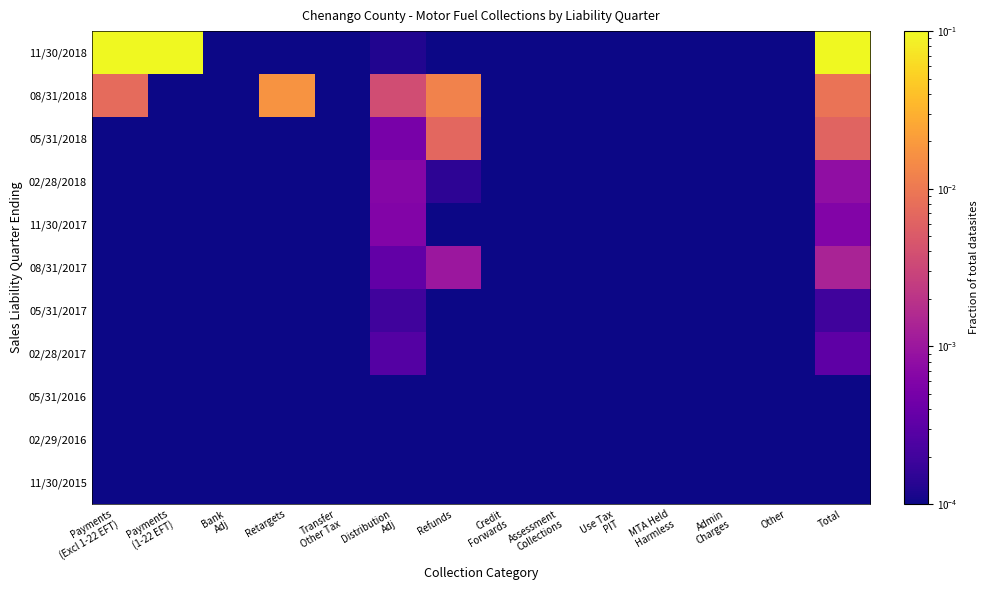

Reading left to right, extract all data points from this chart.

11/30/2018: Payments
(Excl 1-22 EFT)=0.4	Payments
(1-22 EFT)=0.6	Bank
Adj=0.0	Retargets=0.0	Transfer
Other Tax=0.0	Distribution
Adj=0.0	Refunds=0.0	Credit
Forwards=0.0	Assessment
Collections=0.0	Use Tax
PIT=0.0	MTA Held
Harmless=0.0	Admin
Charges=0.0	Other=0.0	Total=1.0
08/31/2018: Payments
(Excl 1-22 EFT)=0.0	Payments
(1-22 EFT)=0.0	Bank
Adj=0.0	Retargets=0.0	Transfer
Other Tax=0.0	Distribution
Adj=0.0	Refunds=0.0	Credit
Forwards=0.0	Assessment
Collections=0.0	Use Tax
PIT=0.0	MTA Held
Harmless=0.0	Admin
Charges=0.0	Other=0.0	Total=0.0
05/31/2018: Payments
(Excl 1-22 EFT)=0.0	Payments
(1-22 EFT)=0.0	Bank
Adj=0.0	Retargets=0.0	Transfer
Other Tax=0.0	Distribution
Adj=0.0	Refunds=0.0	Credit
Forwards=0.0	Assessment
Collections=0.0	Use Tax
PIT=0.0	MTA Held
Harmless=0.0	Admin
Charges=0.0	Other=0.0	Total=0.0
02/28/2018: Payments
(Excl 1-22 EFT)=0.0	Payments
(1-22 EFT)=0.0	Bank
Adj=0.0	Retargets=0.0	Transfer
Other Tax=0.0	Distribution
Adj=0.0	Refunds=0.0	Credit
Forwards=0.0	Assessment
Collections=0.0	Use Tax
PIT=0.0	MTA Held
Harmless=0.0	Admin
Charges=0.0	Other=0.0	Total=0.0
11/30/2017: Payments
(Excl 1-22 EFT)=0.0	Payments
(1-22 EFT)=0.0	Bank
Adj=0.0	Retargets=0.0	Transfer
Other Tax=0.0	Distribution
Adj=0.0	Refunds=0.0	Credit
Forwards=0.0	Assessment
Collections=0.0	Use Tax
PIT=0.0	MTA Held
Harmless=0.0	Admin
Charges=0.0	Other=0.0	Total=0.0
08/31/2017: Payments
(Excl 1-22 EFT)=0.0	Payments
(1-22 EFT)=0.0	Bank
Adj=0.0	Retargets=0.0	Transfer
Other Tax=0.0	Distribution
Adj=0.0	Refunds=0.0	Credit
Forwards=0.0	Assessment
Collections=0.0	Use Tax
PIT=0.0	MTA Held
Harmless=0.0	Admin
Charges=0.0	Other=0.0	Total=0.0
05/31/2017: Payments
(Excl 1-22 EFT)=0.0	Payments
(1-22 EFT)=0.0	Bank
Adj=0.0	Retargets=0.0	Transfer
Other Tax=0.0	Distribution
Adj=0.0	Refunds=0.0	Credit
Forwards=0.0	Assessment
Collections=0.0	Use Tax
PIT=0.0	MTA Held
Harmless=0.0	Admin
Charges=0.0	Other=0.0	Total=0.0
02/28/2017: Payments
(Excl 1-22 EFT)=0.0	Payments
(1-22 EFT)=0.0	Bank
Adj=0.0	Retargets=0.0	Transfer
Other Tax=0.0	Distribution
Adj=0.0	Refunds=0.0	Credit
Forwards=0.0	Assessment
Collections=0.0	Use Tax
PIT=0.0	MTA Held
Harmless=0.0	Admin
Charges=0.0	Other=0.0	Total=0.0
05/31/2016: Payments
(Excl 1-22 EFT)=0.0	Payments
(1-22 EFT)=0.0	Bank
Adj=0.0	Retargets=0.0	Transfer
Other Tax=0.0	Distribution
Adj=0.0	Refunds=0.0	Credit
Forwards=0.0	Assessment
Collections=0.0	Use Tax
PIT=0.0	MTA Held
Harmless=0.0	Admin
Charges=0.0	Other=0.0	Total=0.0
02/29/2016: Payments
(Excl 1-22 EFT)=0.0	Payments
(1-22 EFT)=0.0	Bank
Adj=0.0	Retargets=0.0	Transfer
Other Tax=0.0	Distribution
Adj=0.0	Refunds=0.0	Credit
Forwards=0.0	Assessment
Collections=0.0	Use Tax
PIT=0.0	MTA Held
Harmless=0.0	Admin
Charges=0.0	Other=0.0	Total=0.0
11/30/2015: Payments
(Excl 1-22 EFT)=0.0	Payments
(1-22 EFT)=0.0	Bank
Adj=0.0	Retargets=0.0	Transfer
Other Tax=0.0	Distribution
Adj=0.0	Refunds=0.0	Credit
Forwards=0.0	Assessment
Collections=0.0	Use Tax
PIT=0.0	MTA Held
Harmless=0.0	Admin
Charges=0.0	Other=0.0	Total=0.0